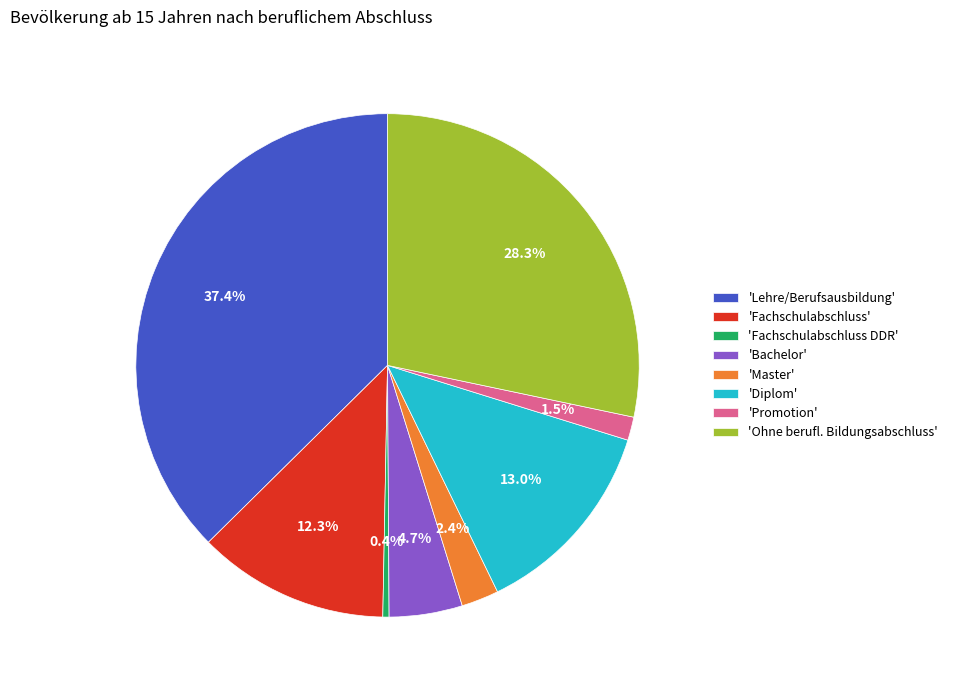

What percentage do 'Fachschulabschluss' and 'Bachelor' together represent?

17.0%